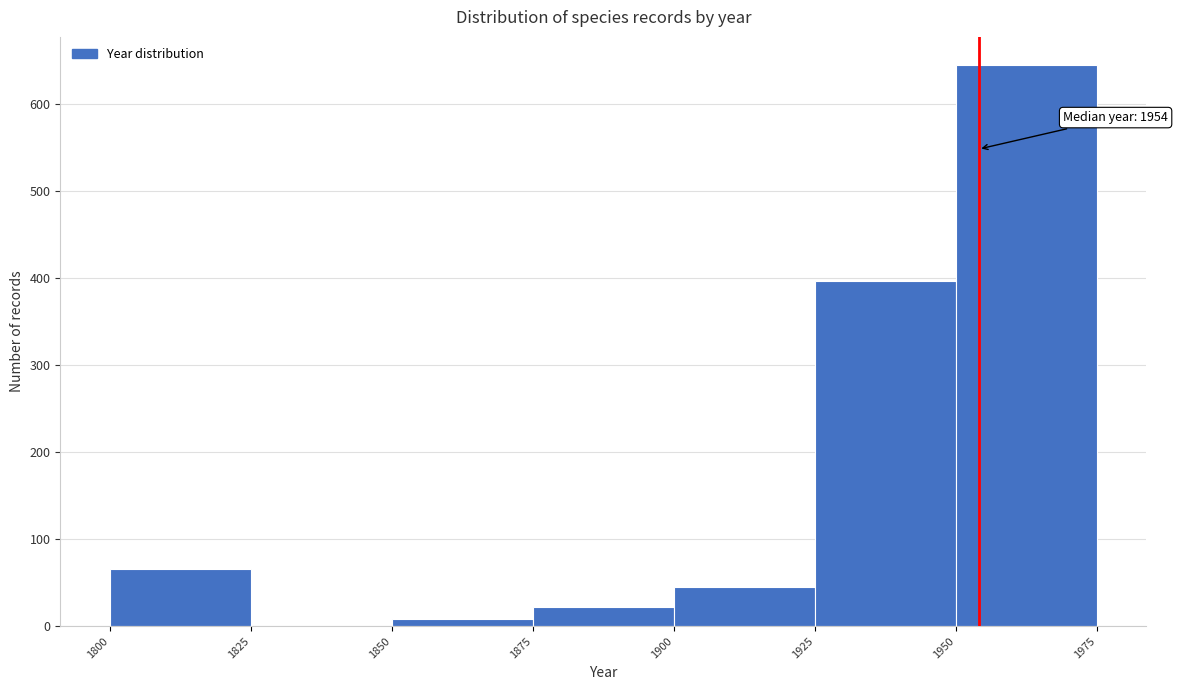

Over which range of the x-axis is the bar tallest?

1950 to 1975